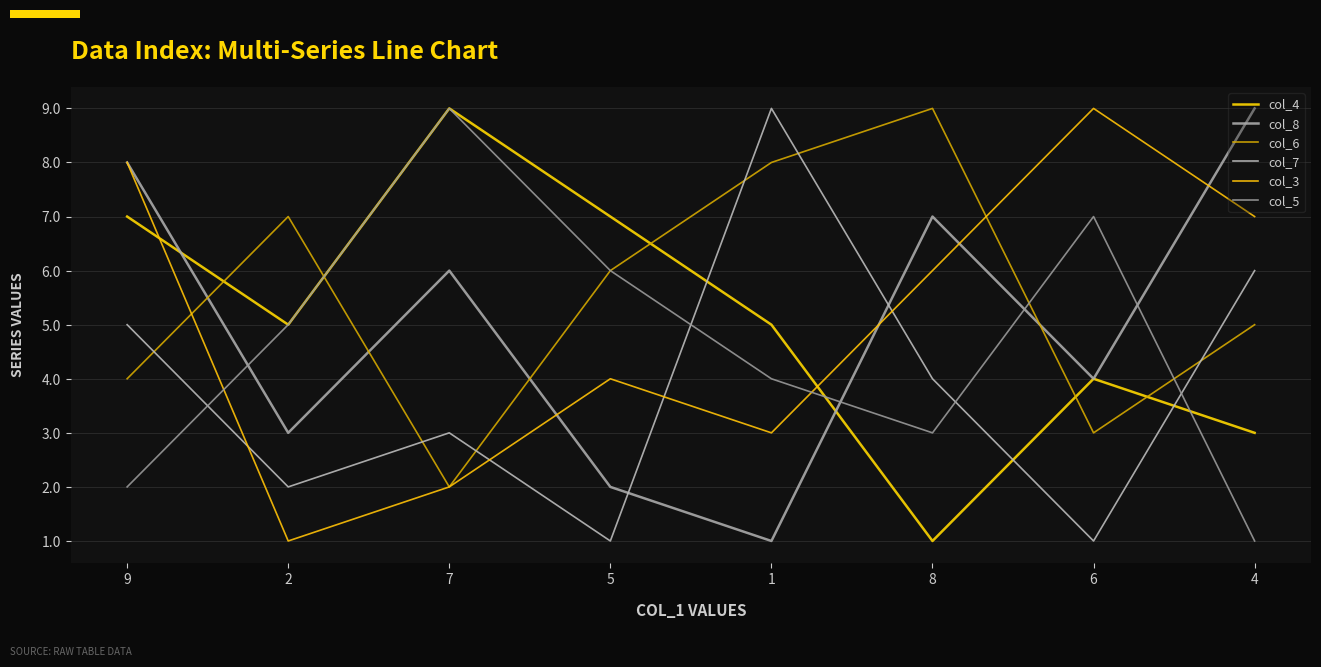

Rank the categories by col_7 value from highest to lowest.

1, 4, 9, 8, 7, 2, 5, 6